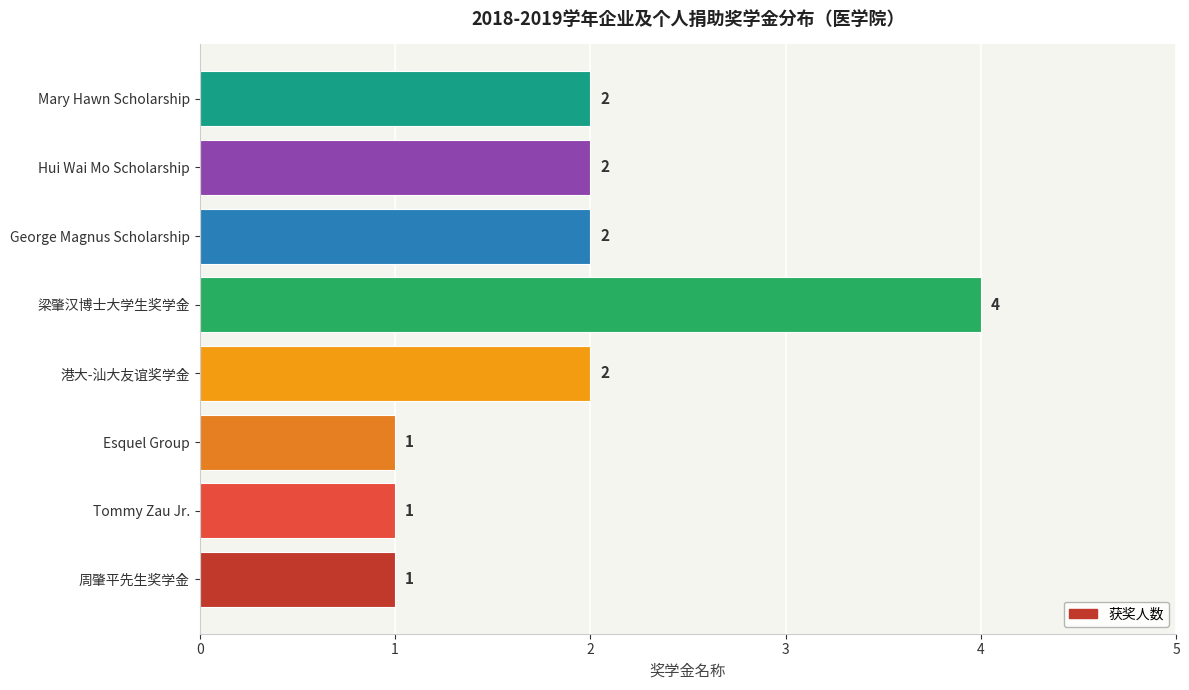

What is the minimum value shown in the chart?

1